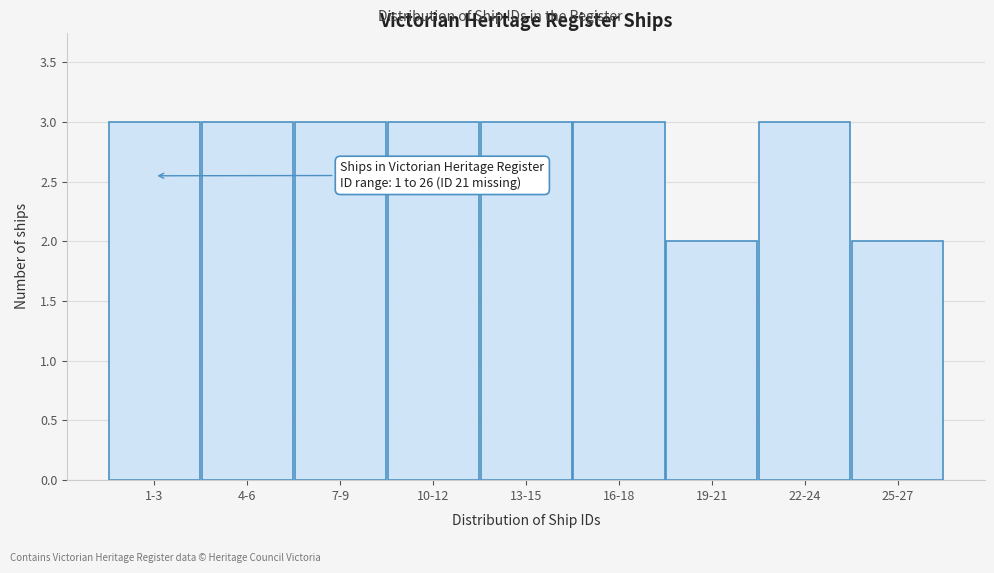

Reading right to left, list all the values displayed in this chart.

2	3	2	3	3	3	3	3	3